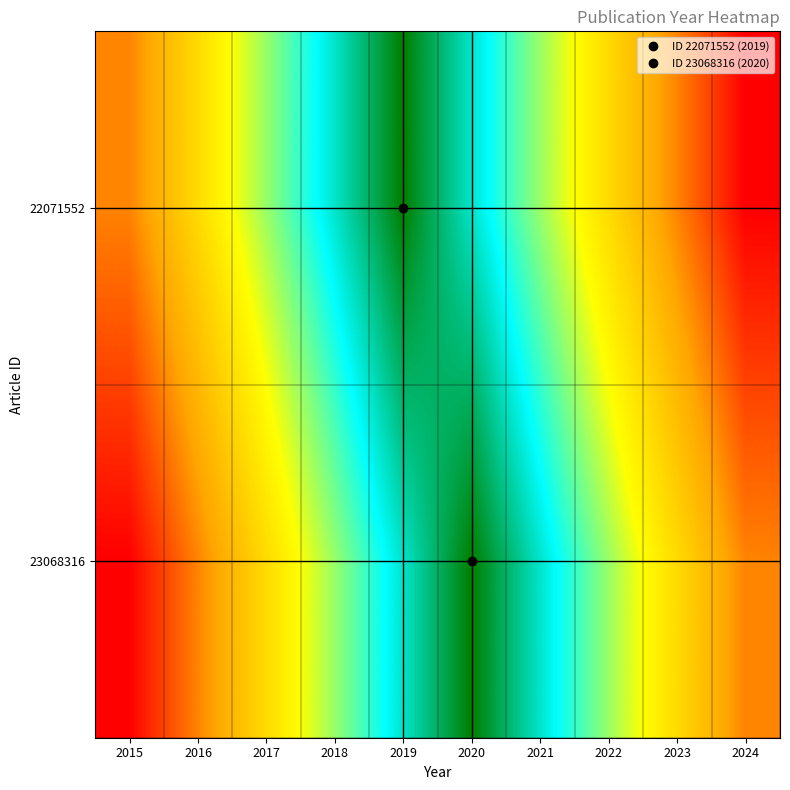

List the series in order of their peak value, highest first.

22071552, 23068316